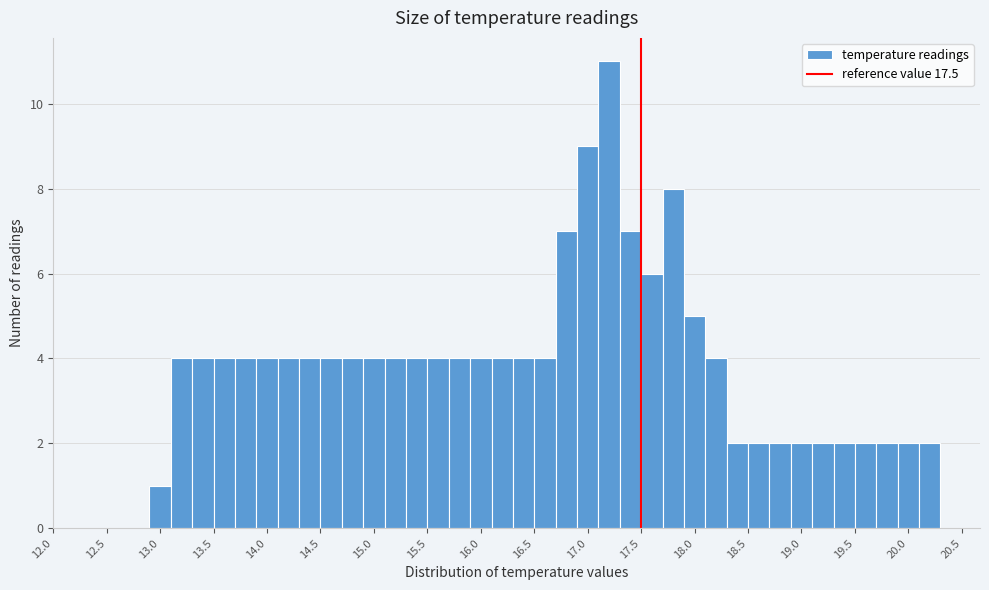

Reading left to right, list every bar in this chart as the range it spans on the x-axis followed by its height. The values are not printed on the chart, so give them approximately, as read against the axis.

12.9 to 13.1: 1
13.1 to 13.3: 4
13.3 to 13.5: 4
13.5 to 13.7: 4
13.7 to 13.9: 4
13.9 to 14.1: 4
14.1 to 14.3: 4
14.3 to 14.5: 4
14.5 to 14.7: 4
14.7 to 14.9: 4
14.9 to 15.1: 4
15.1 to 15.3: 4
15.3 to 15.5: 4
15.5 to 15.7: 4
15.7 to 15.9: 4
15.9 to 16.1: 4
16.1 to 16.3: 4
16.3 to 16.5: 4
16.5 to 16.7: 4
16.7 to 16.9: 7
16.9 to 17.1: 9
17.1 to 17.3: 11
17.3 to 17.5: 7
17.5 to 17.7: 6
17.7 to 17.9: 8
17.9 to 18.1: 5
18.1 to 18.3: 4
18.3 to 18.5: 2
18.5 to 18.7: 2
18.7 to 18.9: 2
18.9 to 19.1: 2
19.1 to 19.3: 2
19.3 to 19.5: 2
19.5 to 19.7: 2
19.7 to 19.9: 2
19.9 to 20.1: 2
20.1 to 20.3: 2